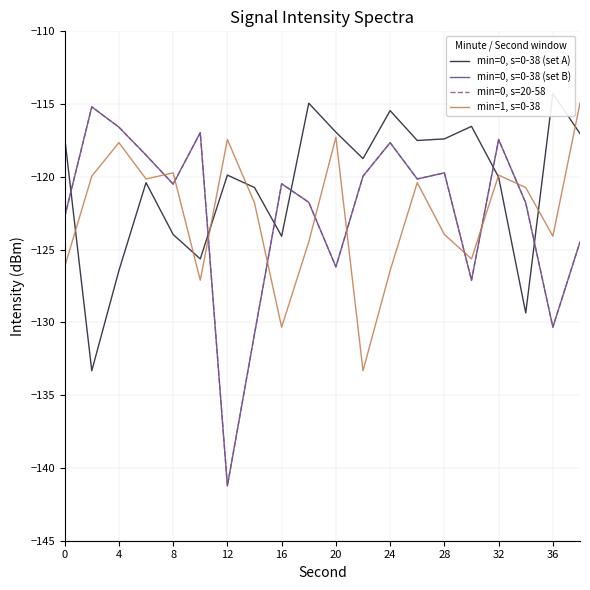

Reading right to left, transcribe all the data shown in this chart.

min=0, s=0-38 (set A): -117.0	-114.3	-129.4	-120.0	-116.5	-117.4	-117.5	-115.4	-118.7	-116.9	-114.9	-124.1	-120.7	-119.9	-125.6	-124.0	-120.4	-126.4	-133.3	-117.3
min=0, s=0-38 (set B): -124.5	-130.3	-121.8	-117.4	-127.1	-119.7	-120.1	-117.6	-120.0	-126.2	-121.7	-120.5	-130.8	-141.2	-117.0	-120.5	-118.5	-116.6	-115.2	-122.8
min=0, s=20-58: -124.5	-130.3	-121.8	-117.4	-127.1	-119.7	-120.1	-117.6	-120.0	-126.2	-121.7	-120.5	-130.8	-141.2	-117.0	-120.5	-118.5	-116.6	-115.2	-122.8
min=1, s=0-38: -114.9	-124.1	-120.7	-119.9	-125.6	-124.0	-120.4	-126.4	-133.3	-117.3	-124.5	-130.3	-121.8	-117.4	-127.1	-119.7	-120.1	-117.6	-120.0	-126.2